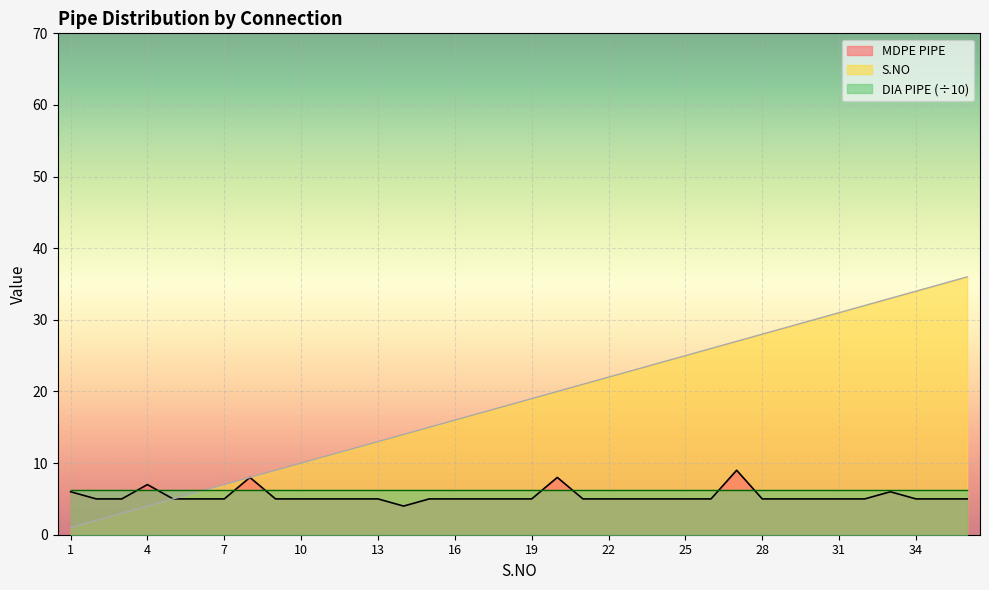

What value does the MDPE PIPE series have at 7?

5.0